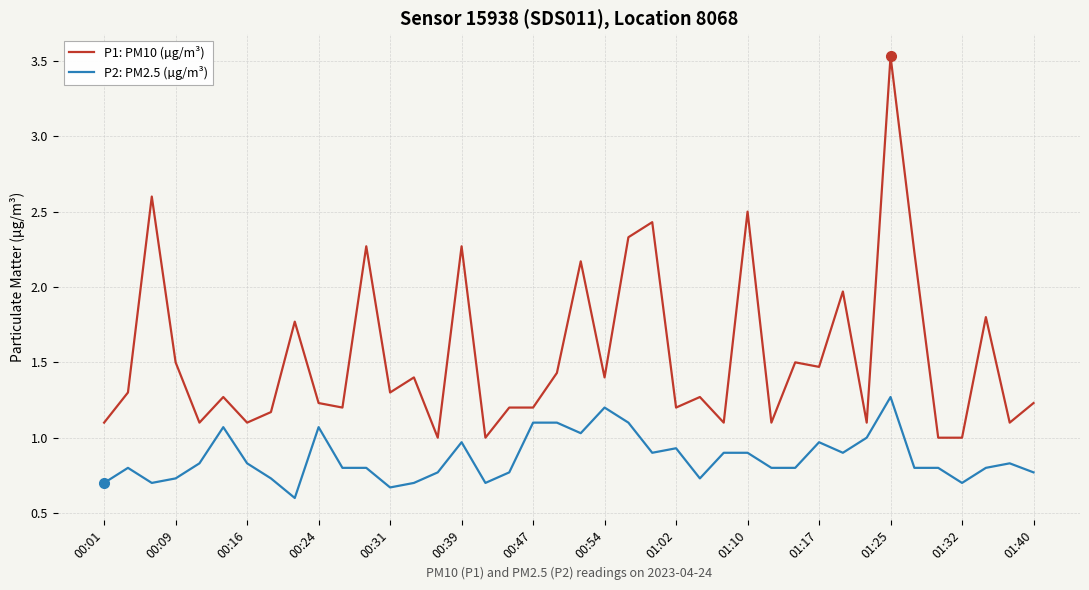

Which series has the largest range (max minus min)?

P1: PM10 (µg/m³)